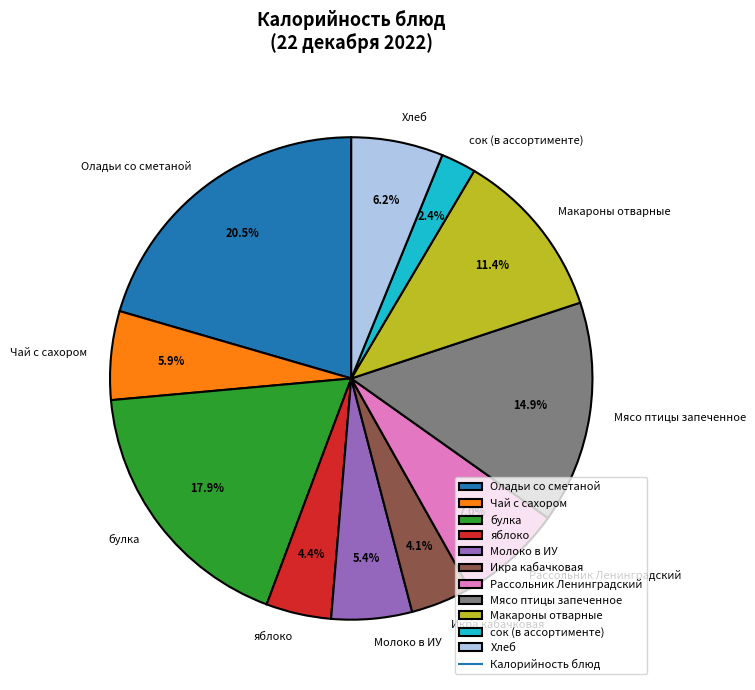

To the nearest percent, what is the difference between the яблоко and сок (в ассортименте) slice percentages?

2%